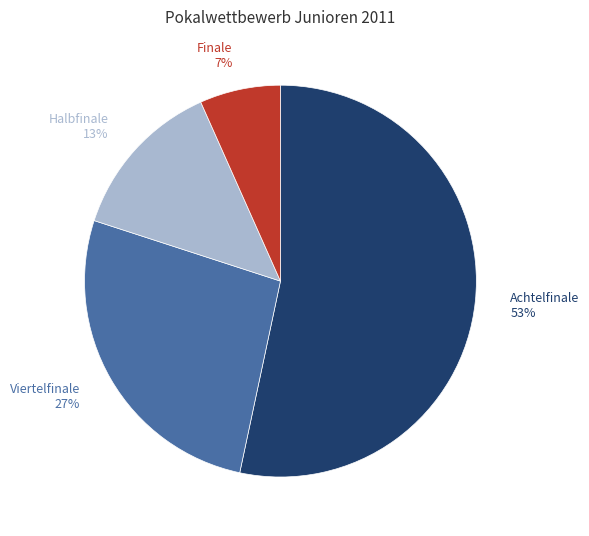

To the nearest percent, what is the average slice percentage?

25%